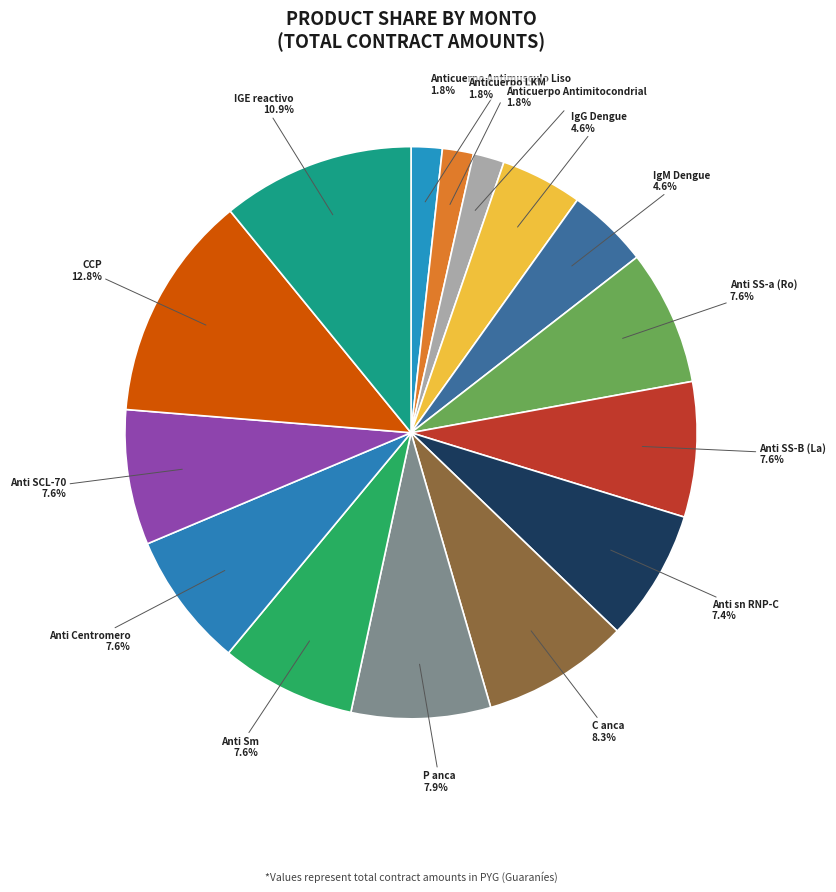

How many slices are in this pie chart?

15